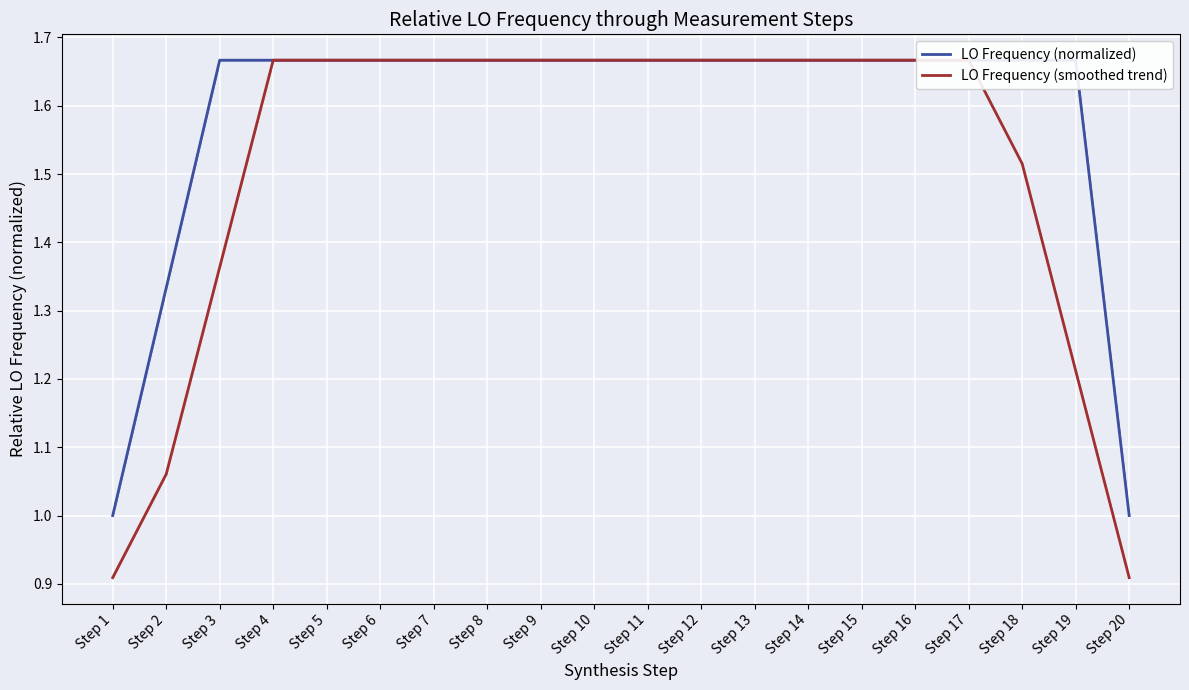

The LO Frequency (smoothed trend) series shows 1.7 at Step 6. True or false?

True